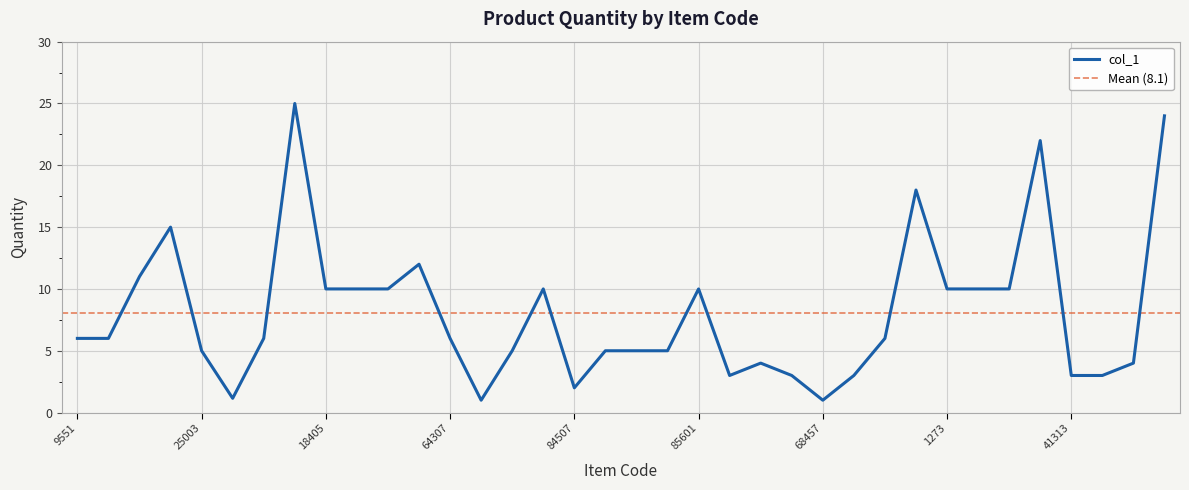

List the labels in order of value, smallest first.

1301, 68457, 25002, 84507, 667208, 76002, 15354, 41313, 41112, 69713, 62422, 25003, 57201, 84510, 57635, 84506, 9551, 17194, 25017, 64307, 30102, 18405, 18406, 7004, 84504, 85601, 1273, 1064, 75031, 18222, 18424, 7045, 1271, 84503, 60158, 9201